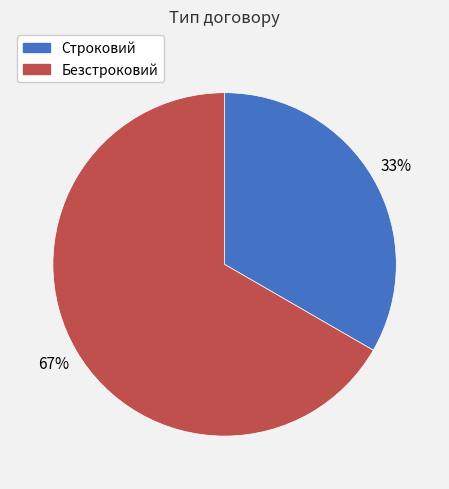

Between Безстроковий and Строковий, which is larger?

Безстроковий